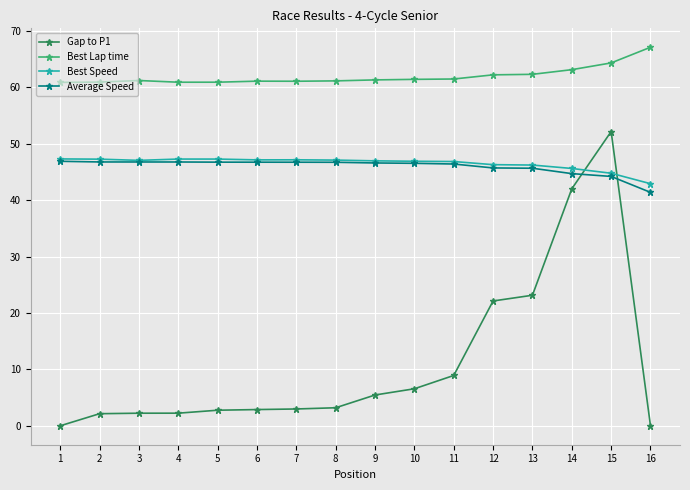

Which category has the lowest value in the Average Speed series?

16